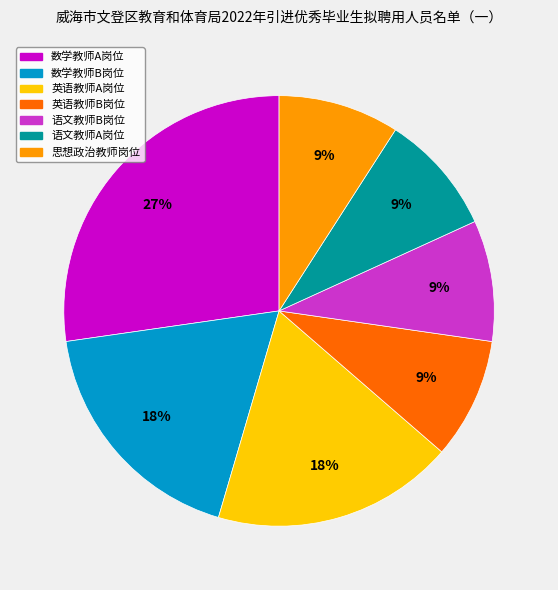

To the nearest percent, what is the combined percentage of 英语教师B岗位 and 数学教师B岗位?

27%